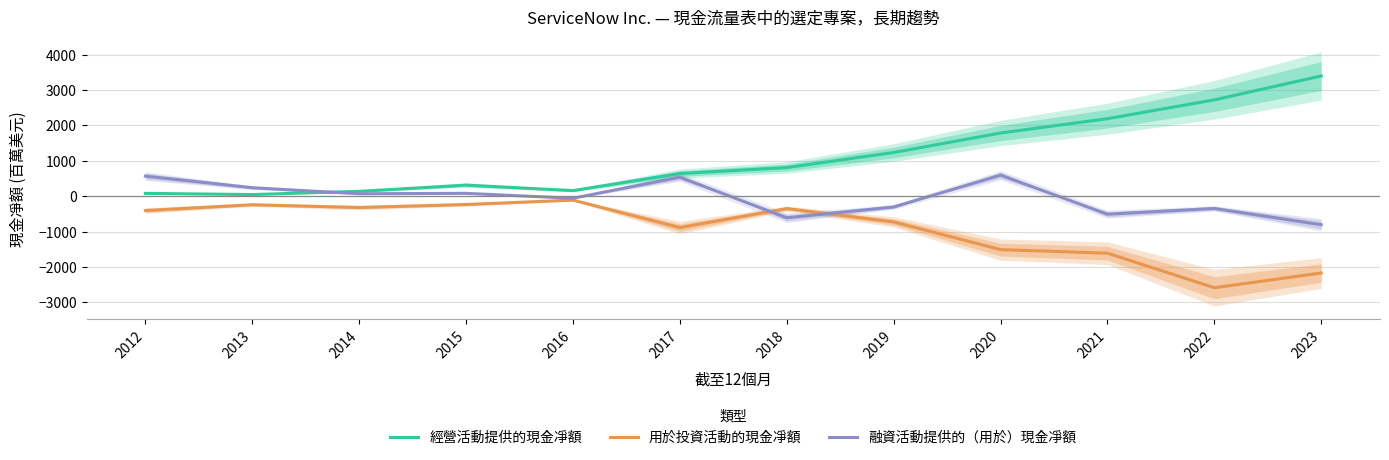

Is the value of 經營活動提供的現金凈額 at 2018 greater than the value of 用於投資活動的現金凈額 at 2012?

Yes